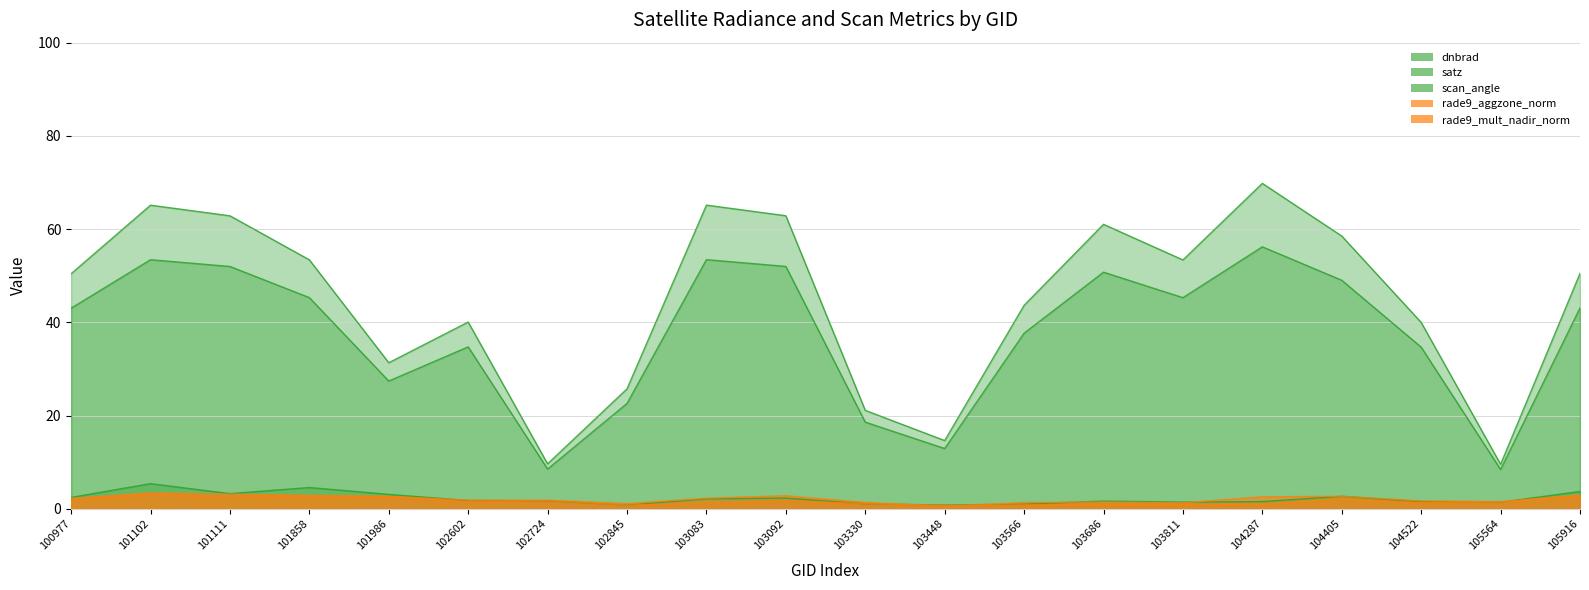

Does the chart display data point markers on the line(s)?

No